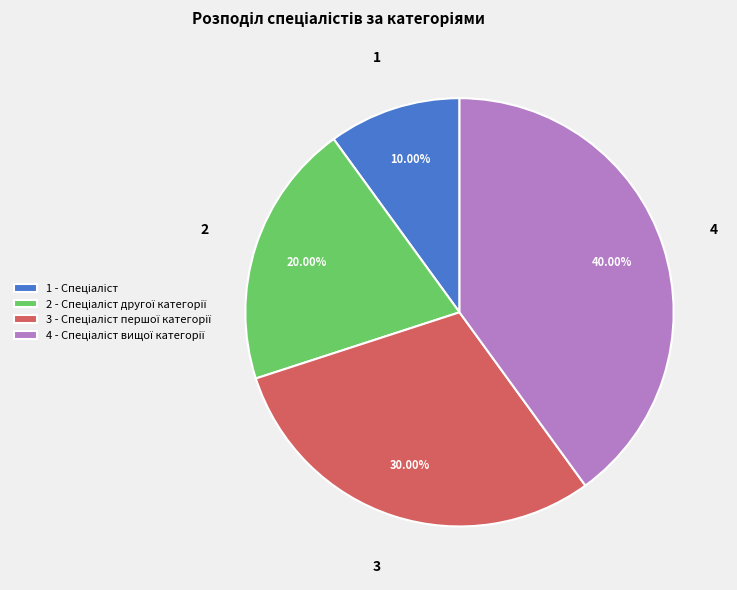

Is there a majority slice in this chart?

No